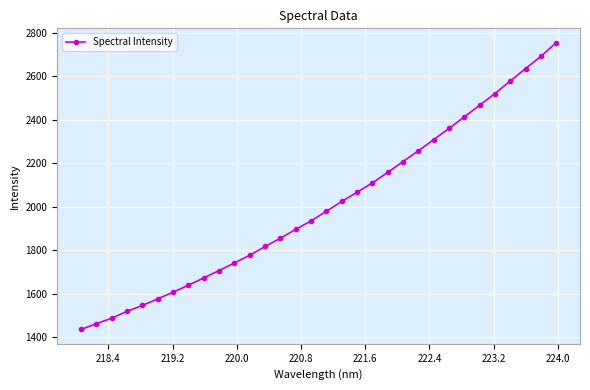

How many lines are shown in the chart?

1